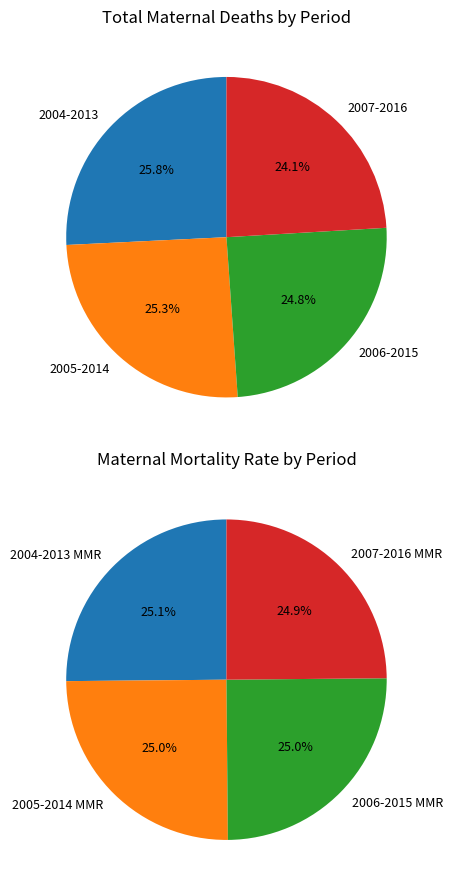

To the nearest percent, what portion does 2007-2016 Total maternal deaths represent?

24%